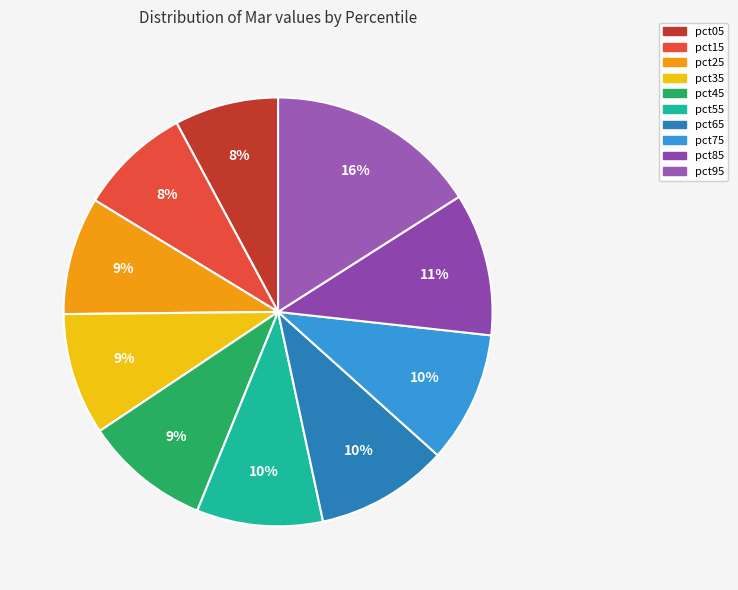

The pct05 slice represents 1% of the pie. True or false?

False